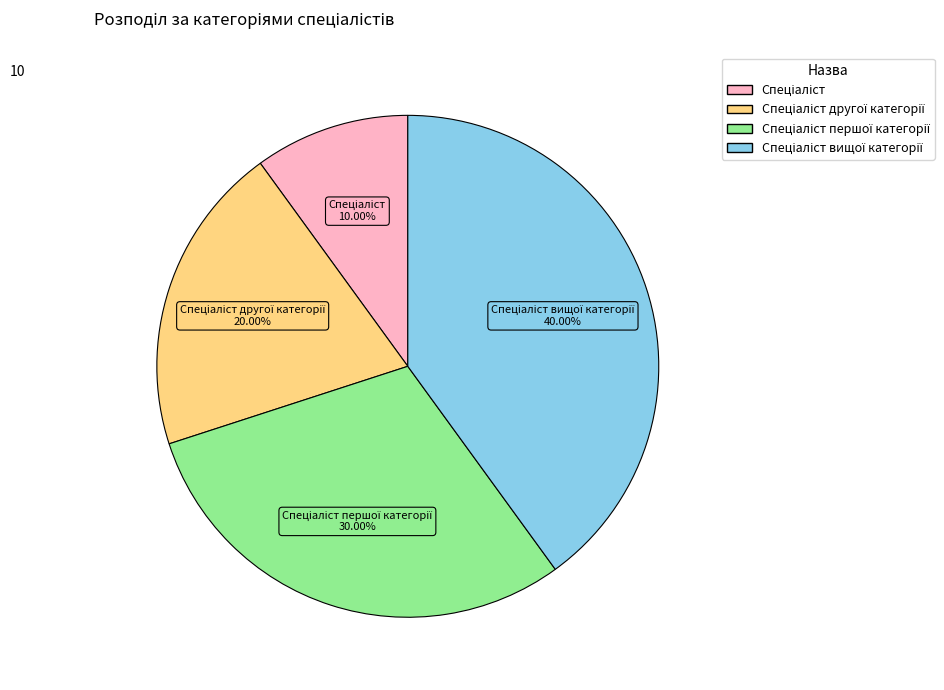

Is there a majority slice in this chart?

No